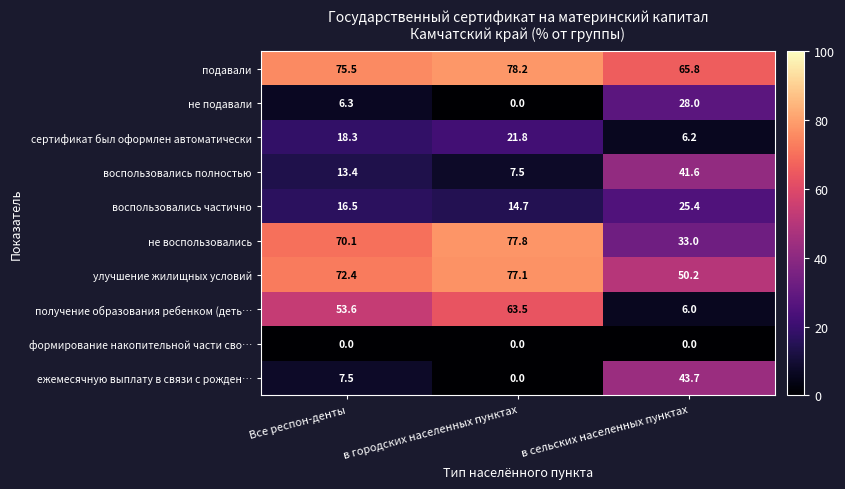

At which category is the sum across all series the highest?

в городских населенных пунктах